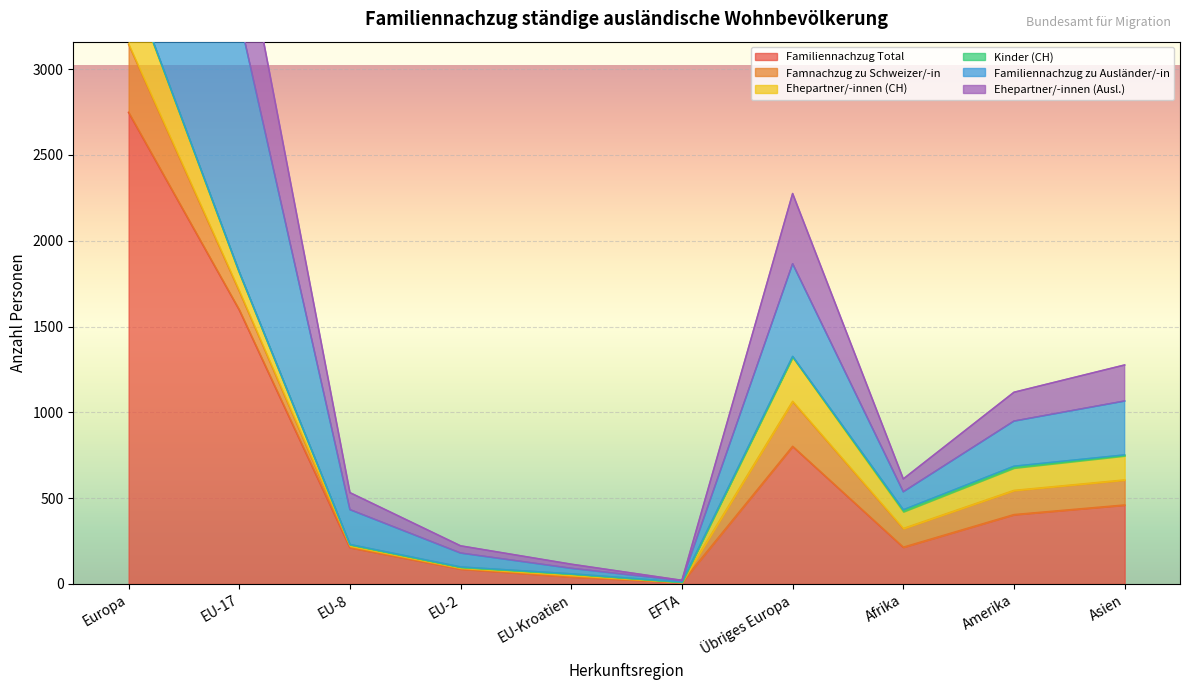

True or false: Familiennachzug Total and Ehepartner/-innen (Ausl.) intersect in this chart.

False